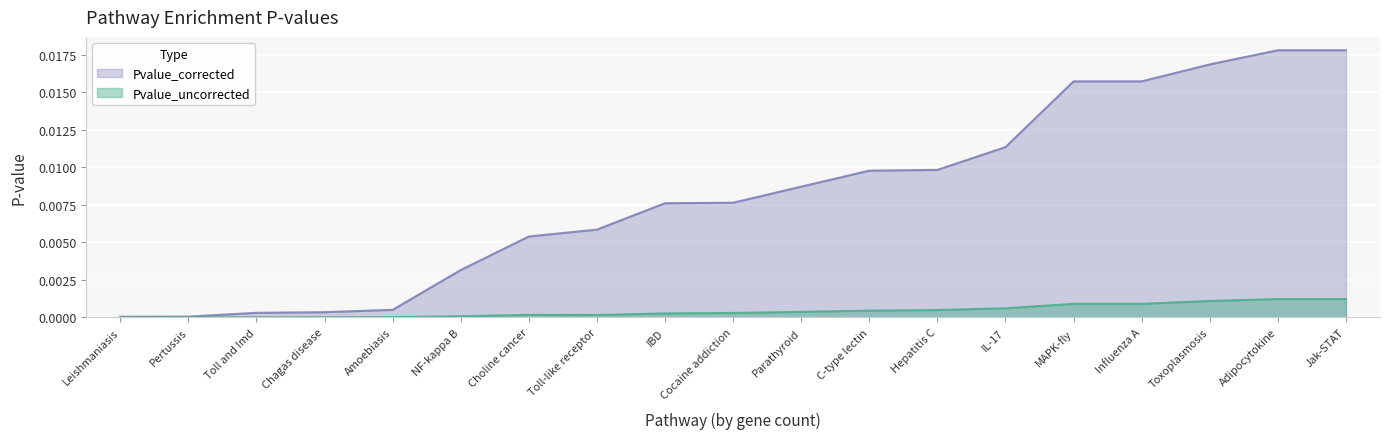

At how many categories does at least one series exceed 0?

19